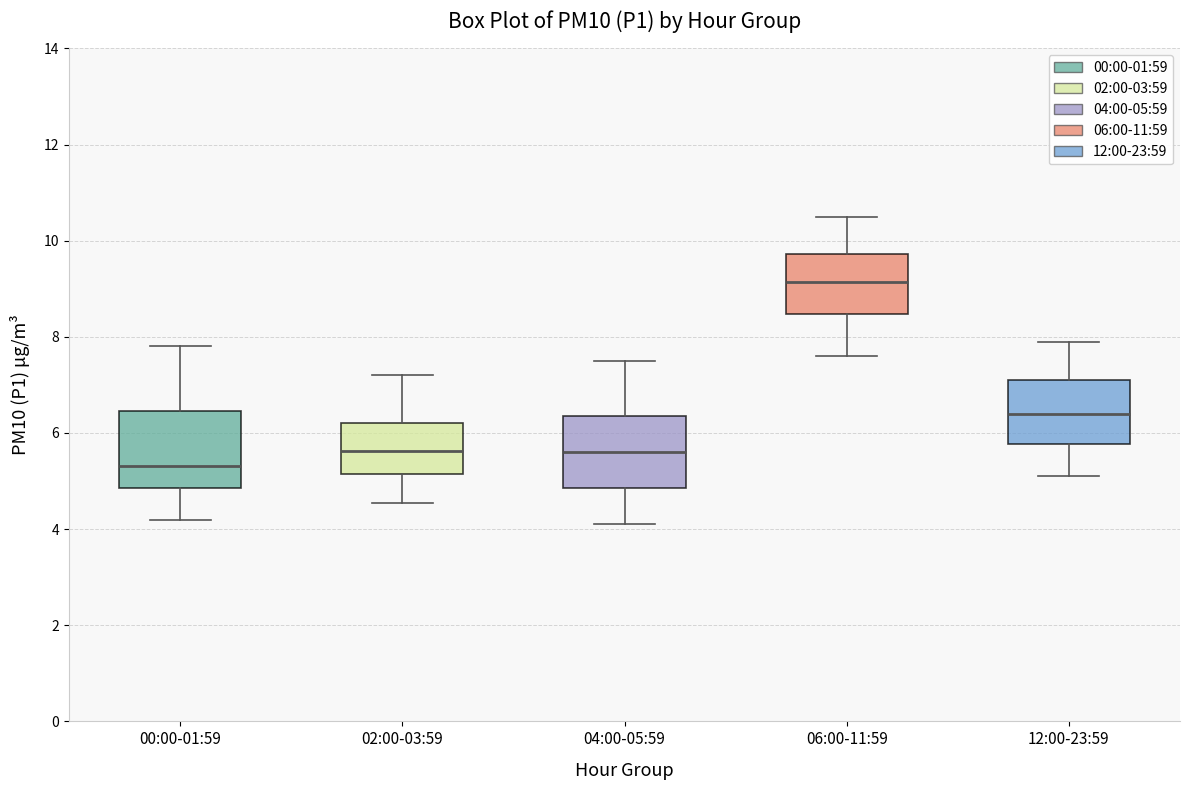

Reading left to right, read every box against the y-axis: the position of its median line, the range the box covers, and the ends of its whiskers. The values are not printed on the chart, so give them approximately, as read against the axis.

00:00-01:59: median 5.4, box 4.8 to 6.4, whiskers 4.2 to 7.8
02:00-03:59: median 5.6, box 5.2 to 6.2, whiskers 4.6 to 7.2
04:00-05:59: median 5.6, box 4.8 to 6.4, whiskers 4.2 to 7.6
06:00-11:59: median 9.2, box 8.4 to 9.8, whiskers 7.6 to 10.6
12:00-23:59: median 6.4, box 5.8 to 7.2, whiskers 5.2 to 8.0